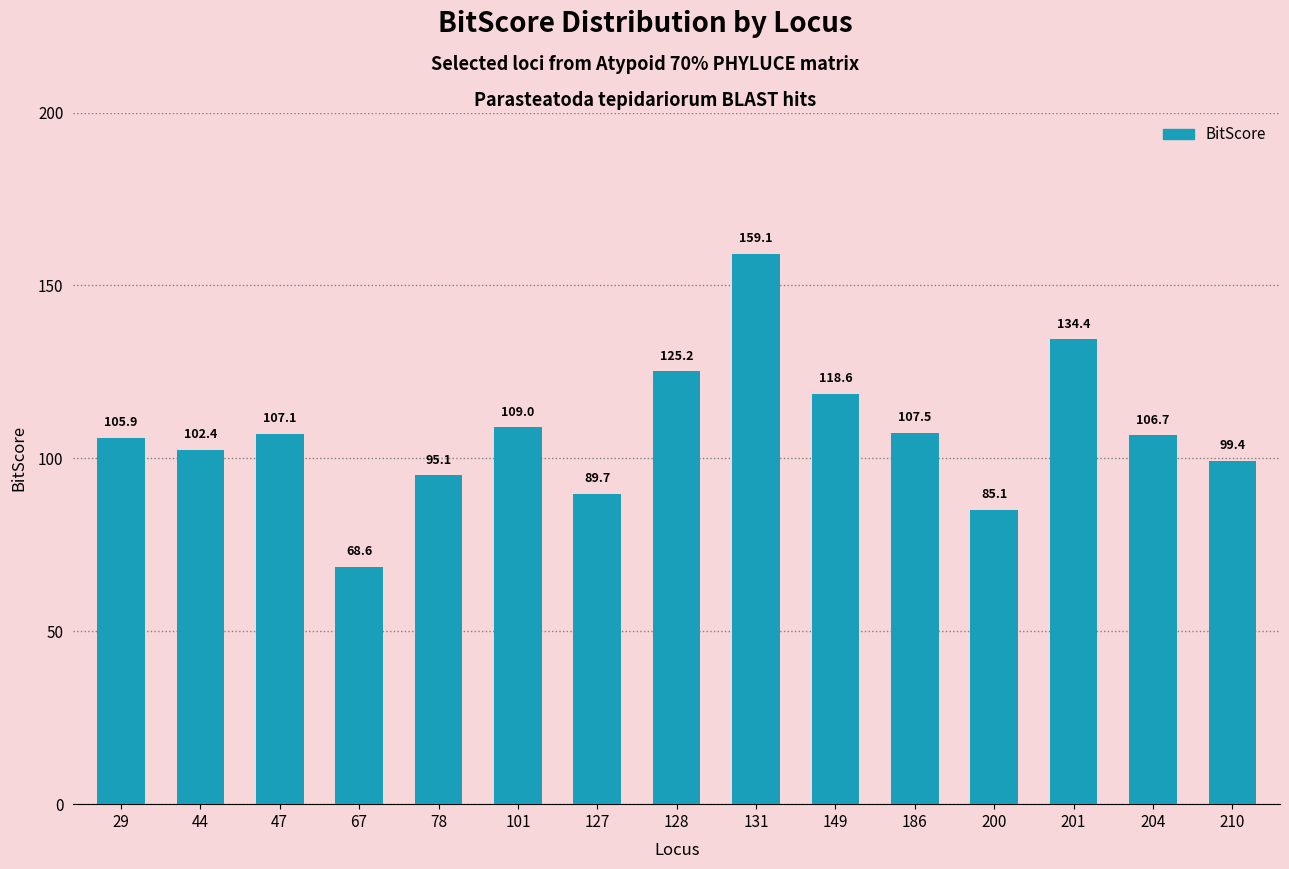

Which label corresponds to the smallest value in the chart?

67